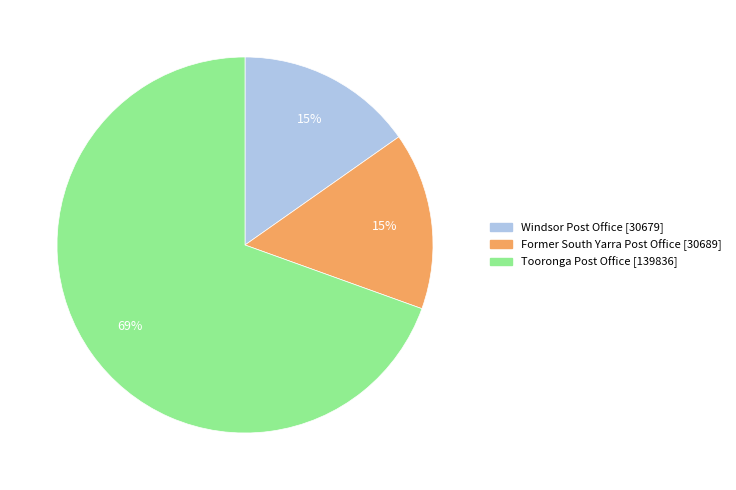

To the nearest percent, what portion does Windsor Post Office [30679] represent?

15%